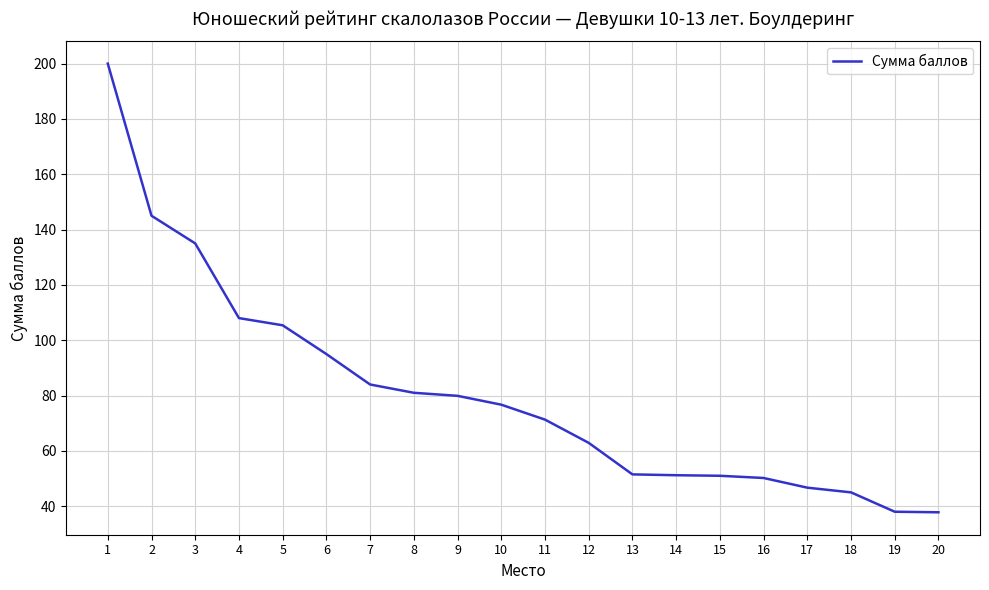

Which has a higher value, 16 or 19?

16